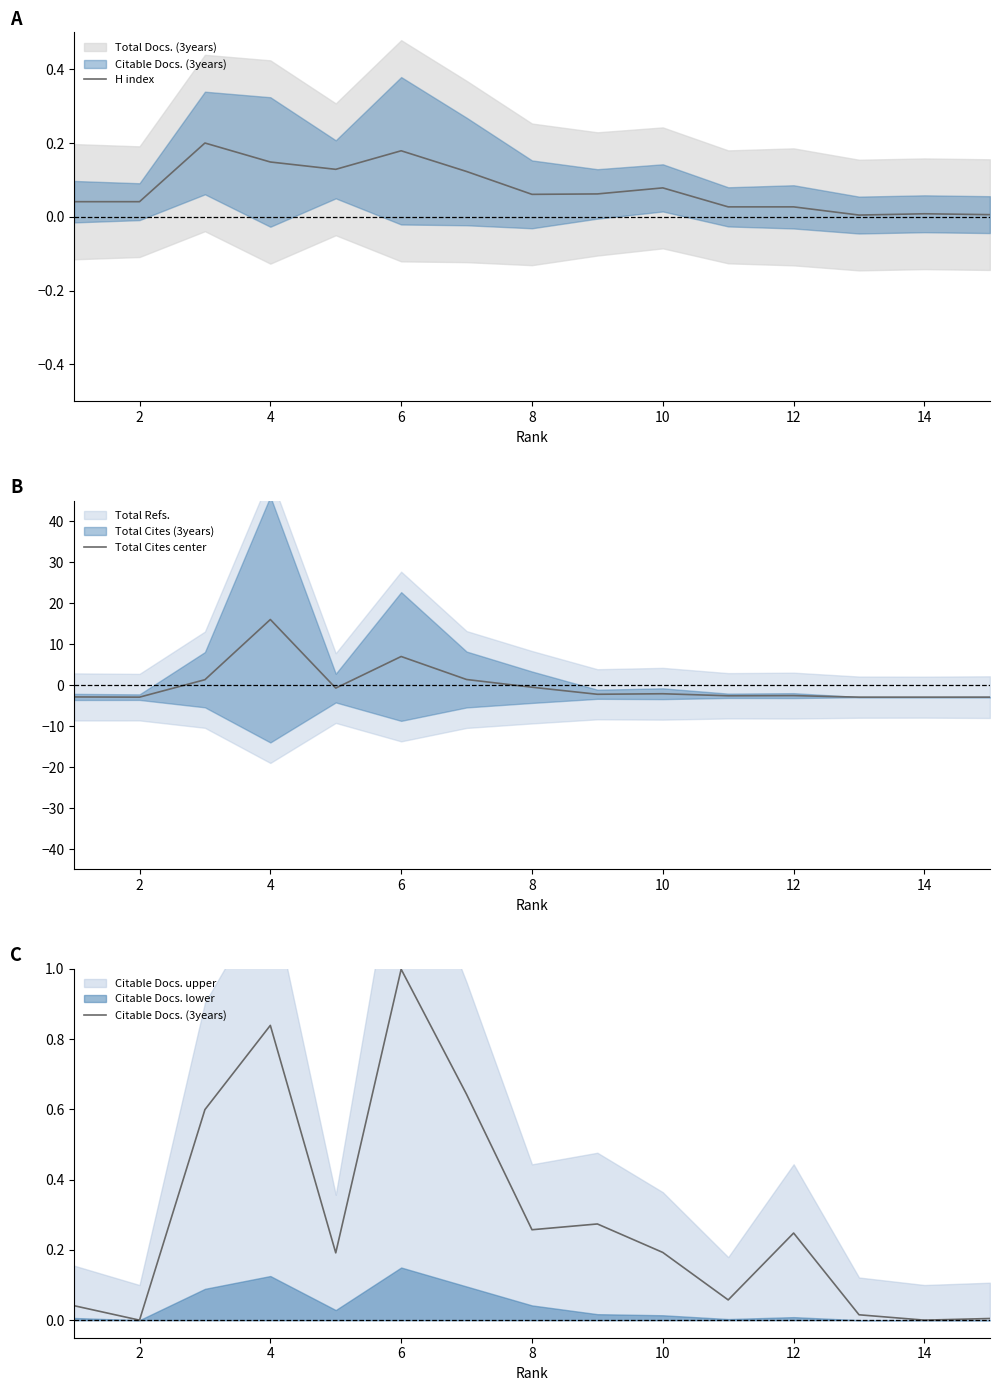

What is the minimum value for Total Cites center?

-3.0